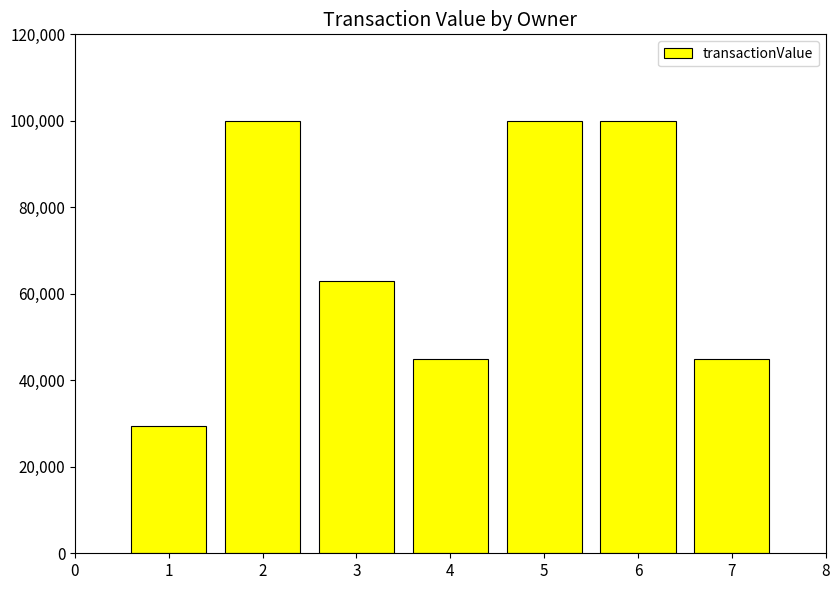

What is the value of the 2nd bar from the left?

99990